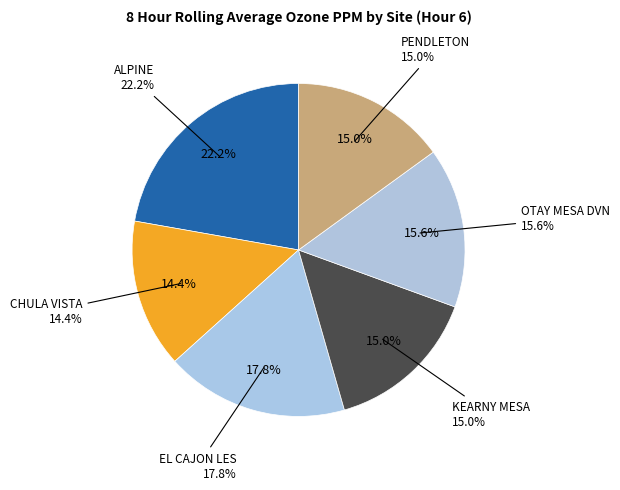

Count the number of slices in the pie.

6